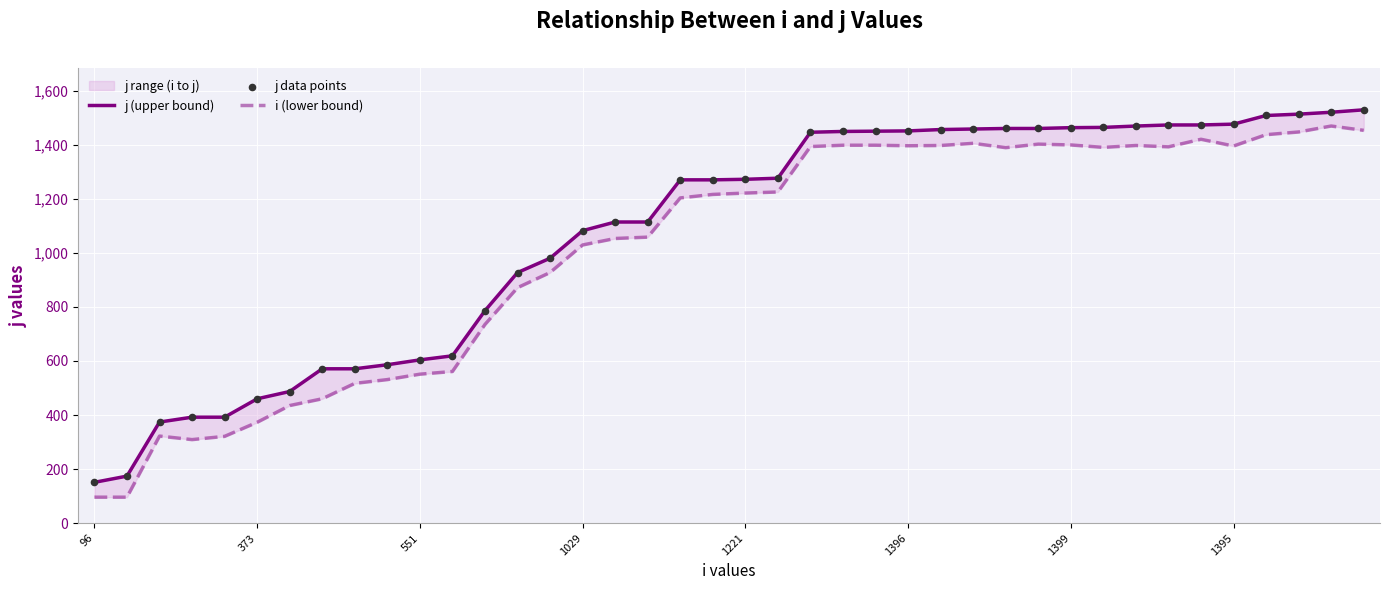

Which series has the widest spread of Y values?

j (upper bound)